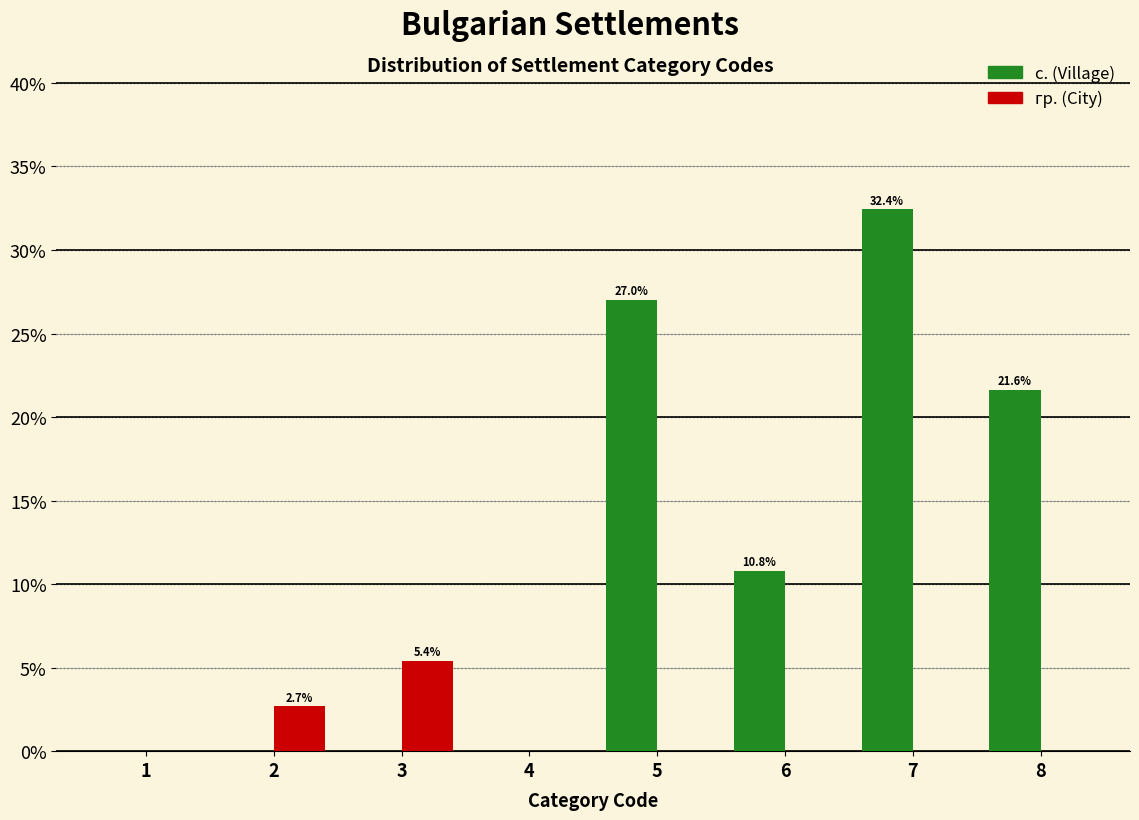

Reading left to right, transcribe all the data shown in this chart.

с. (Village): 1=0.0	2=0.0	3=0.0	4=0.0	5=27.0	6=10.8	7=32.4	8=21.6
гр. (City): 1=0.0	2=2.7	3=5.4	4=0.0	5=0.0	6=0.0	7=0.0	8=0.0